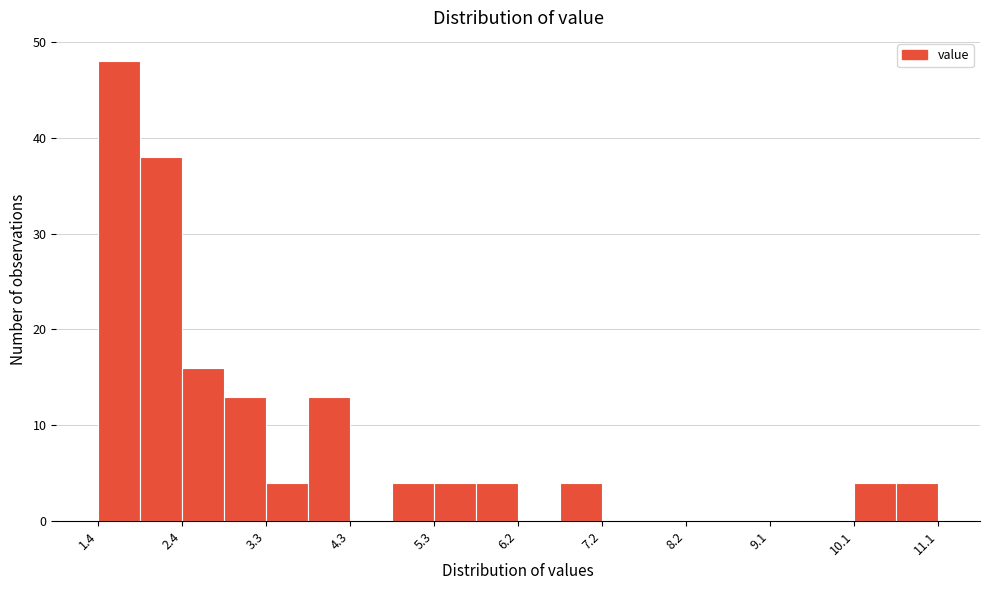

How tall is the bar that spans 6.7 to 7.2 on the x-axis? Neither the bar edges nor the heights are printed on the chart, so give them approximately, as read against the axes.

4